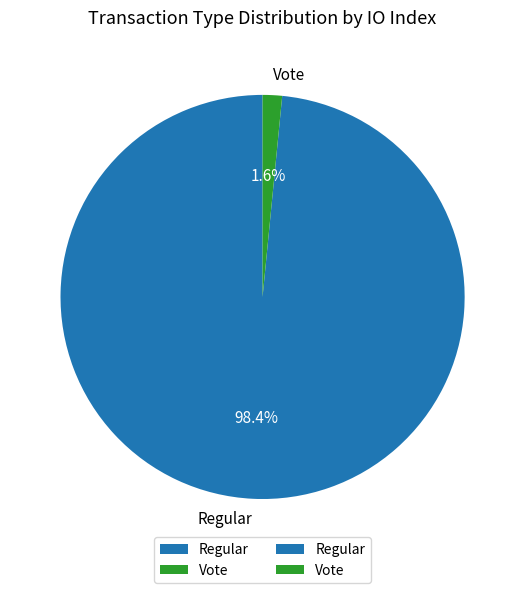

To the nearest percent, what percentage of the pie is Regular?

98%